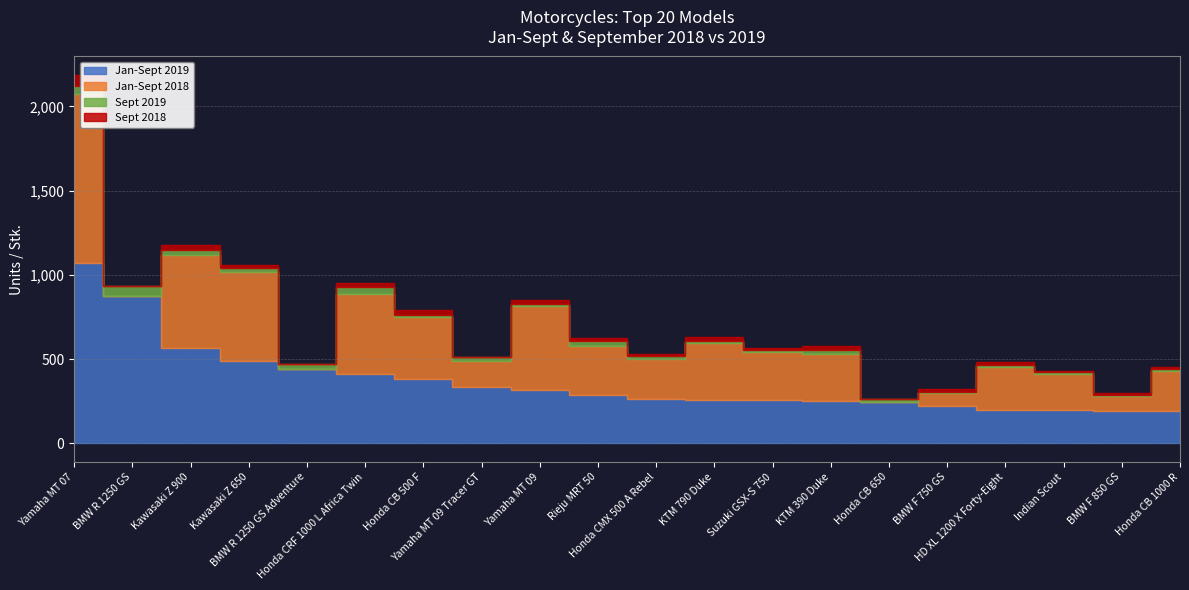

In Sept 2018, how many points are lower than both neighbors (excluding endpoints)?

7